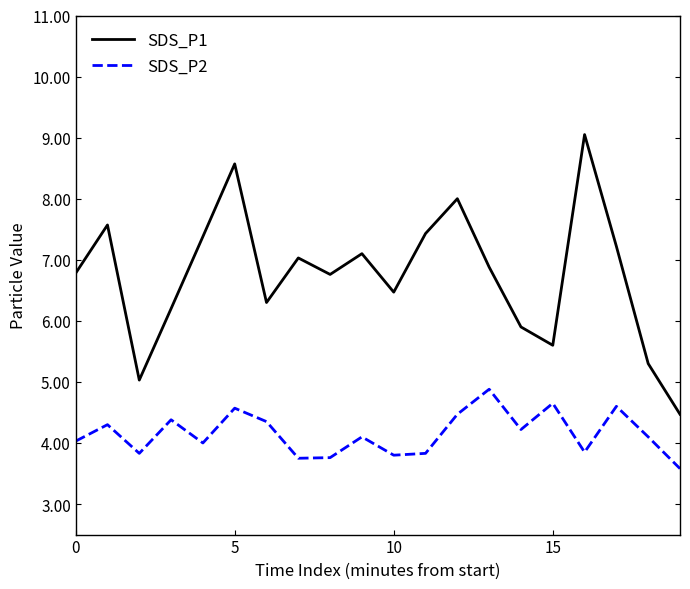

How many lines are shown in the chart?

2